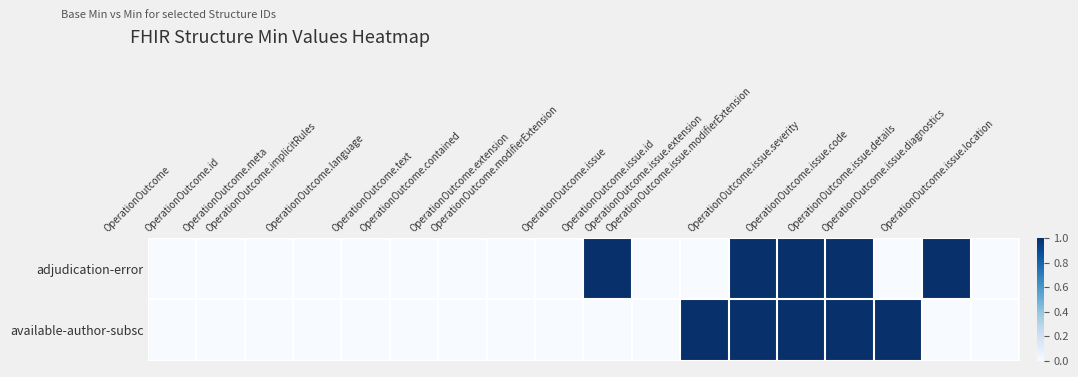

Reading right to left, transcribe all the data shown in this chart.

adjudication-error: OperationOutcome.issue.location=0	OperationOutcome.issue.diagnostics=1	OperationOutcome.issue.details=0	OperationOutcome.issue.code=1	OperationOutcome.issue.severity=1	OperationOutcome.issue.modifierExtension=1	OperationOutcome.issue.extension=0	OperationOutcome.issue.id=0	OperationOutcome.issue=1	OperationOutcome.modifierExtension=0	OperationOutcome.extension=0	OperationOutcome.contained=0	OperationOutcome.text=0	OperationOutcome.language=0	OperationOutcome.implicitRules=0	OperationOutcome.meta=0	OperationOutcome.id=0	OperationOutcome=0
available-author-subsc: OperationOutcome.issue.location=0	OperationOutcome.issue.diagnostics=0	OperationOutcome.issue.details=1	OperationOutcome.issue.code=1	OperationOutcome.issue.severity=1	OperationOutcome.issue.modifierExtension=1	OperationOutcome.issue.extension=1	OperationOutcome.issue.id=0	OperationOutcome.issue=0	OperationOutcome.modifierExtension=0	OperationOutcome.extension=0	OperationOutcome.contained=0	OperationOutcome.text=0	OperationOutcome.language=0	OperationOutcome.implicitRules=0	OperationOutcome.meta=0	OperationOutcome.id=0	OperationOutcome=0